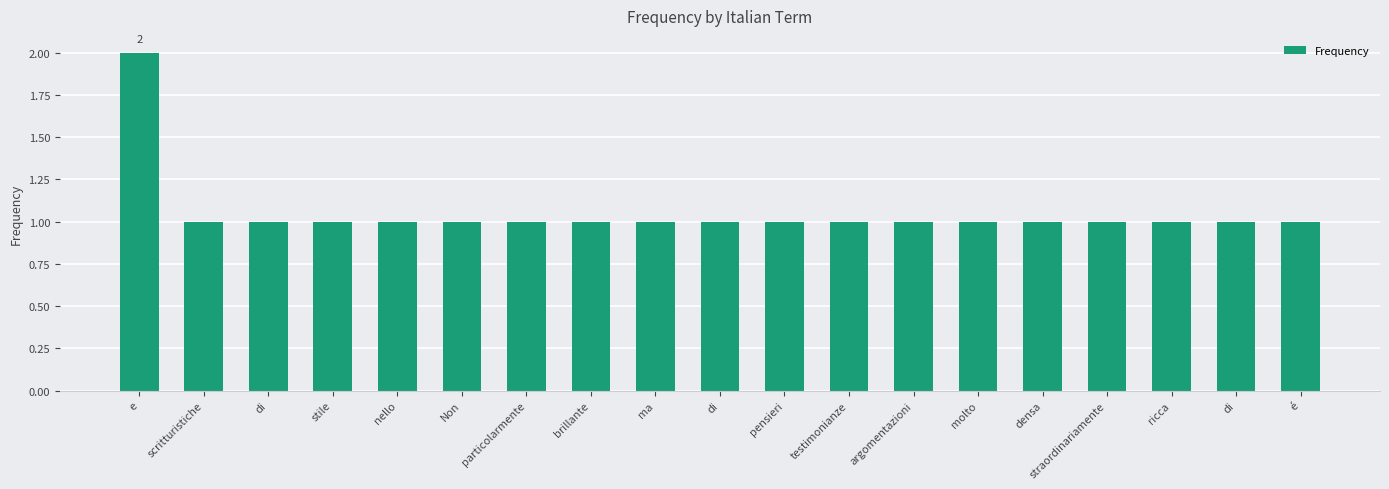

Count the number of data series in this chart.

1